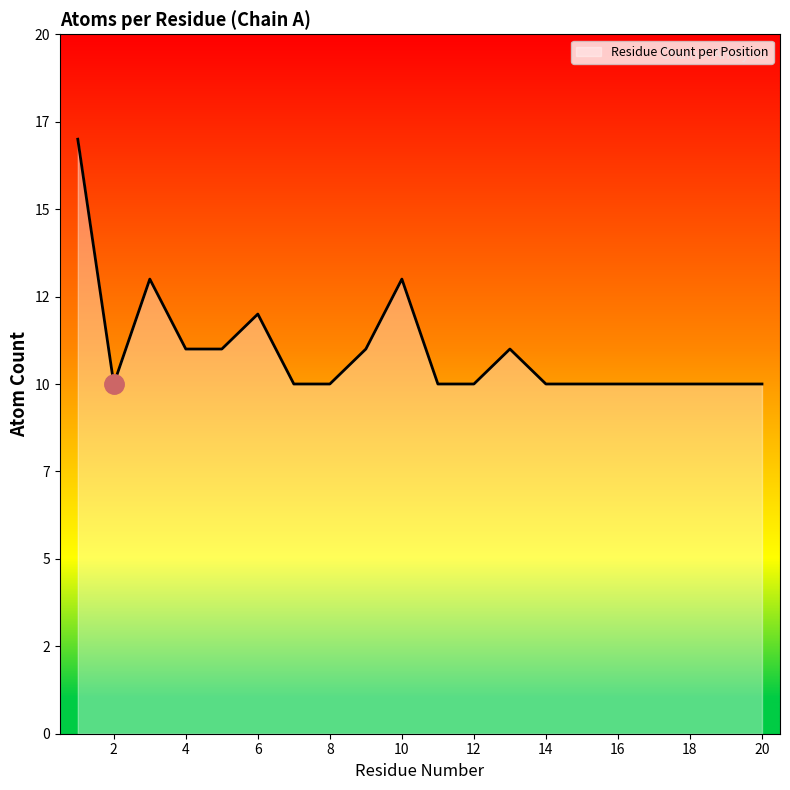

Rank the categories by value from highest to lowest.

1, 3, 10, 6, 4, 5, 9, 13, 2, 7, 8, 11, 12, 14, 15, 16, 17, 18, 19, 20